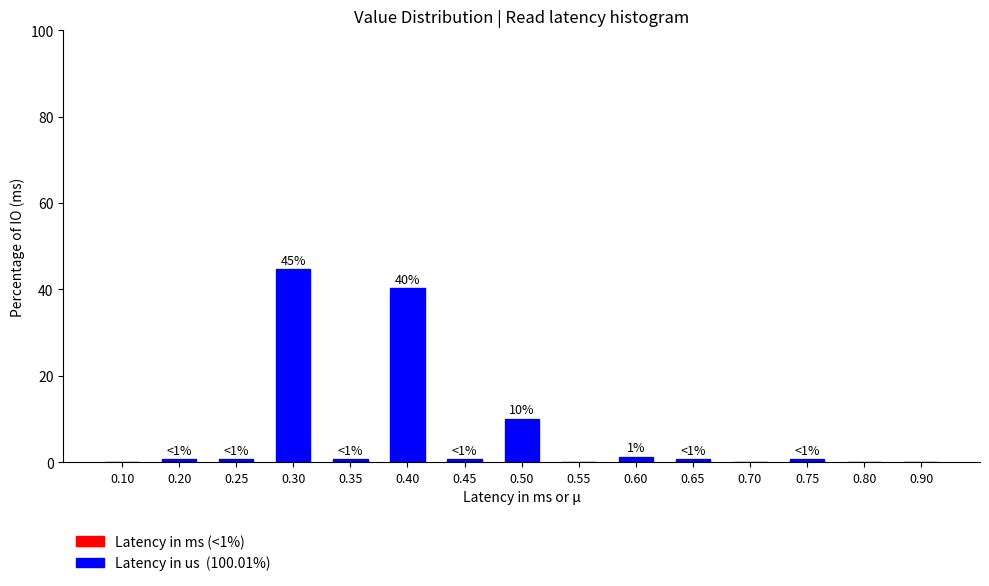

Reading left to right, list all the values displayed in this chart.

0.10=0.0	0.20=0.6	0.25=0.6	0.30=44.7	0.35=0.6	0.40=40.3	0.45=0.6	0.50=10.1	0.55=0.0	0.60=1.3	0.65=0.6	0.70=0.0	0.75=0.6	0.80=0.0	0.90=0.0